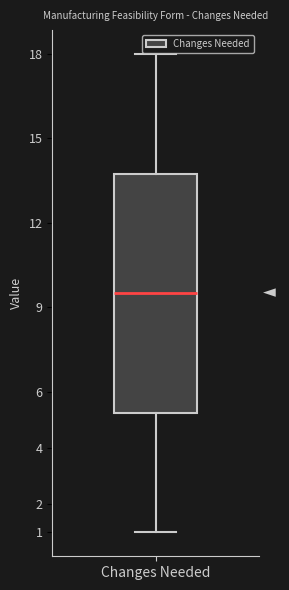

Read this box plot against the y-axis: the position of the median line, the range covered by the box, and the ends of both whiskers. The values are not printed on the chart, so give them approximately, as read against the axis.

median 9.5, box 5.3 to 13.8, whiskers 1.0 to 18.0